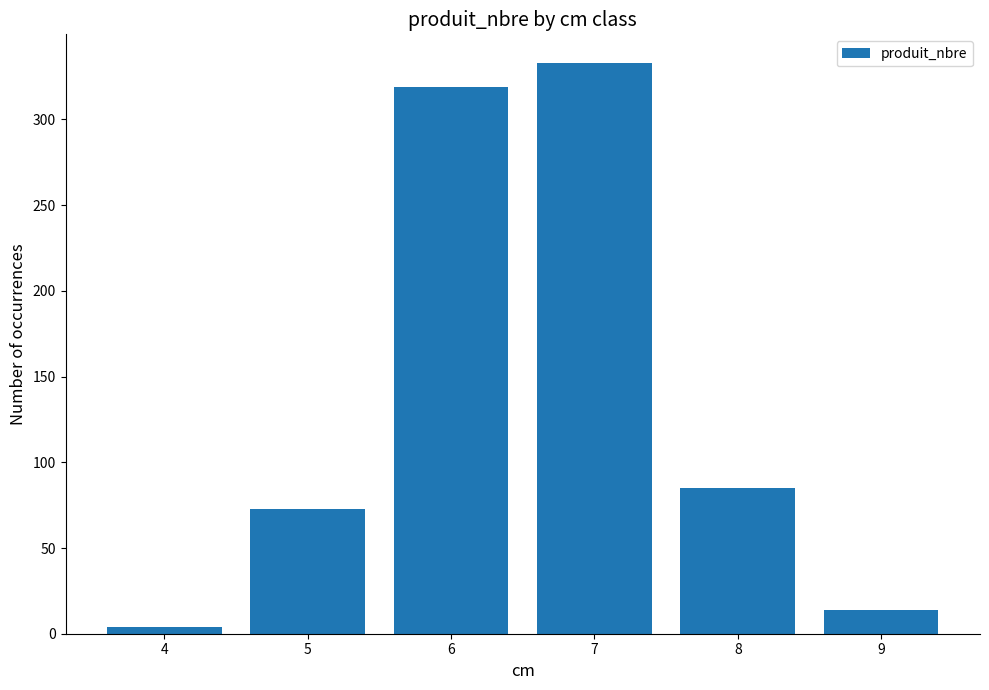

What is the value of the 4th bar from the left?

333